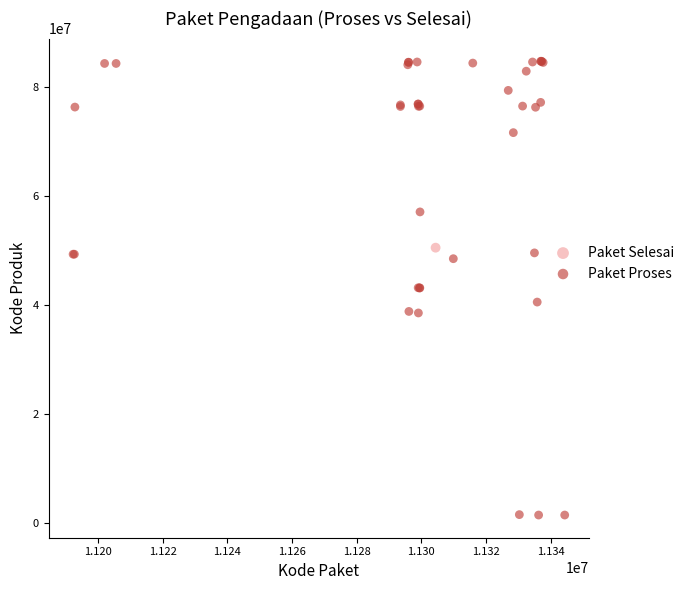

What are all the series names shown in the legend?

Paket Selesai, Paket Proses